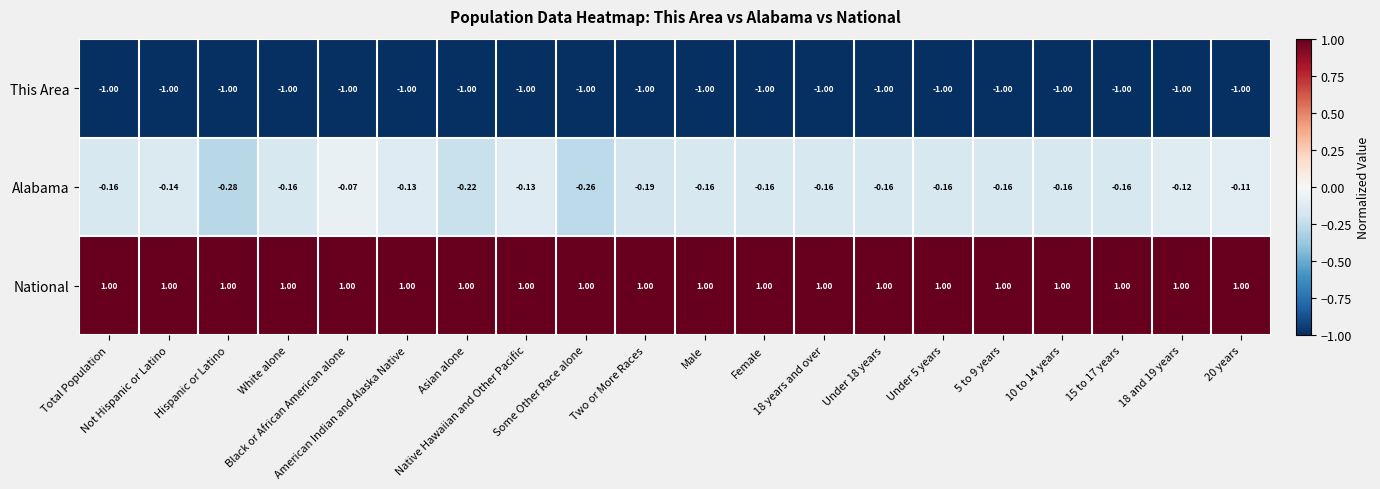

List the series in order of their peak value, highest first.

National, Alabama, This Area